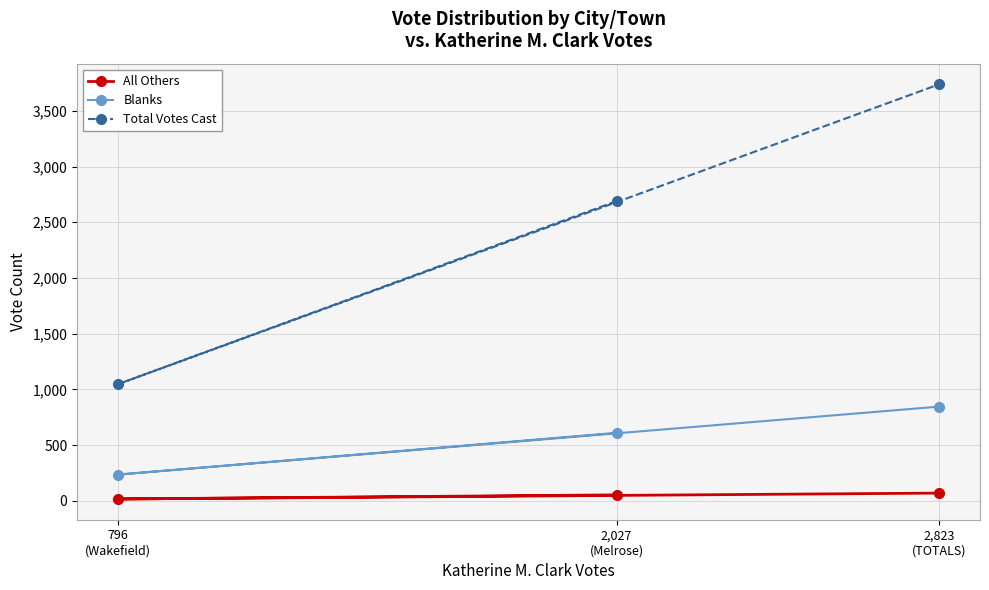

Is the value of Blanks at 2,027
(Melrose) greater than the value of All Others at 796
(Wakefield)?

Yes